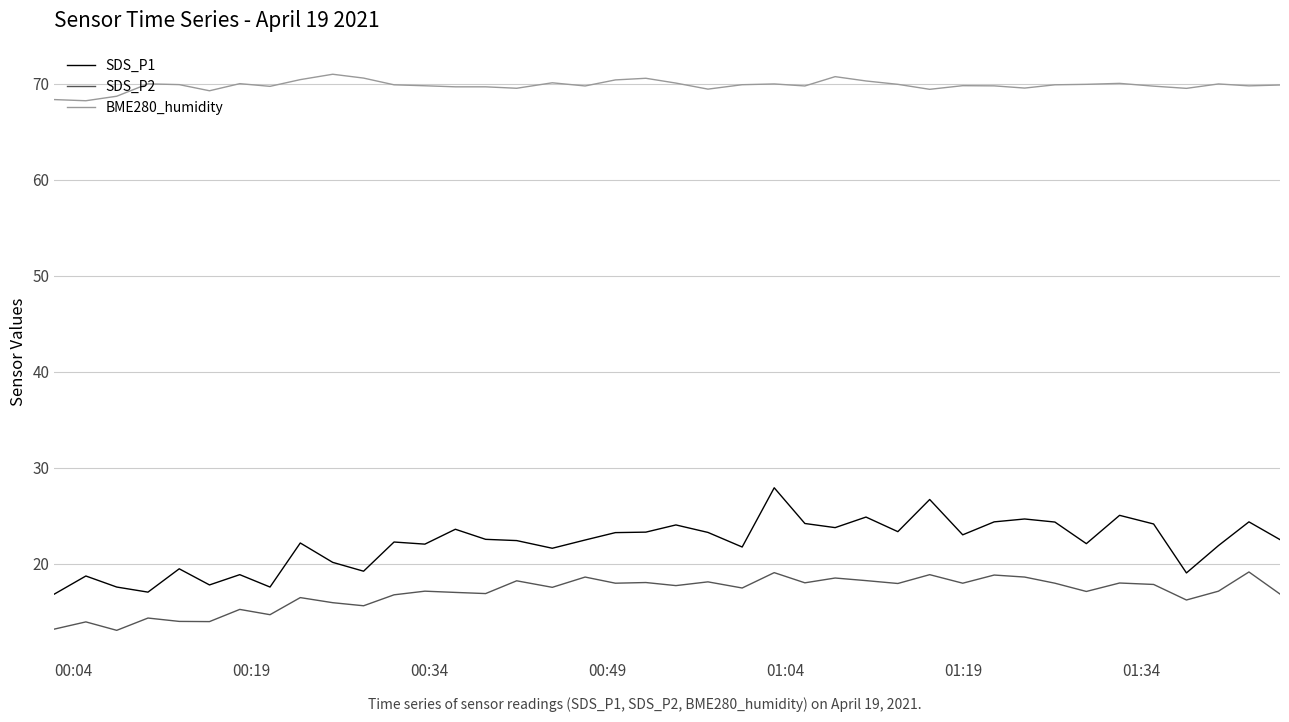

What is the difference between the maximum and minimum values in the SDS_P1 series?

11.1